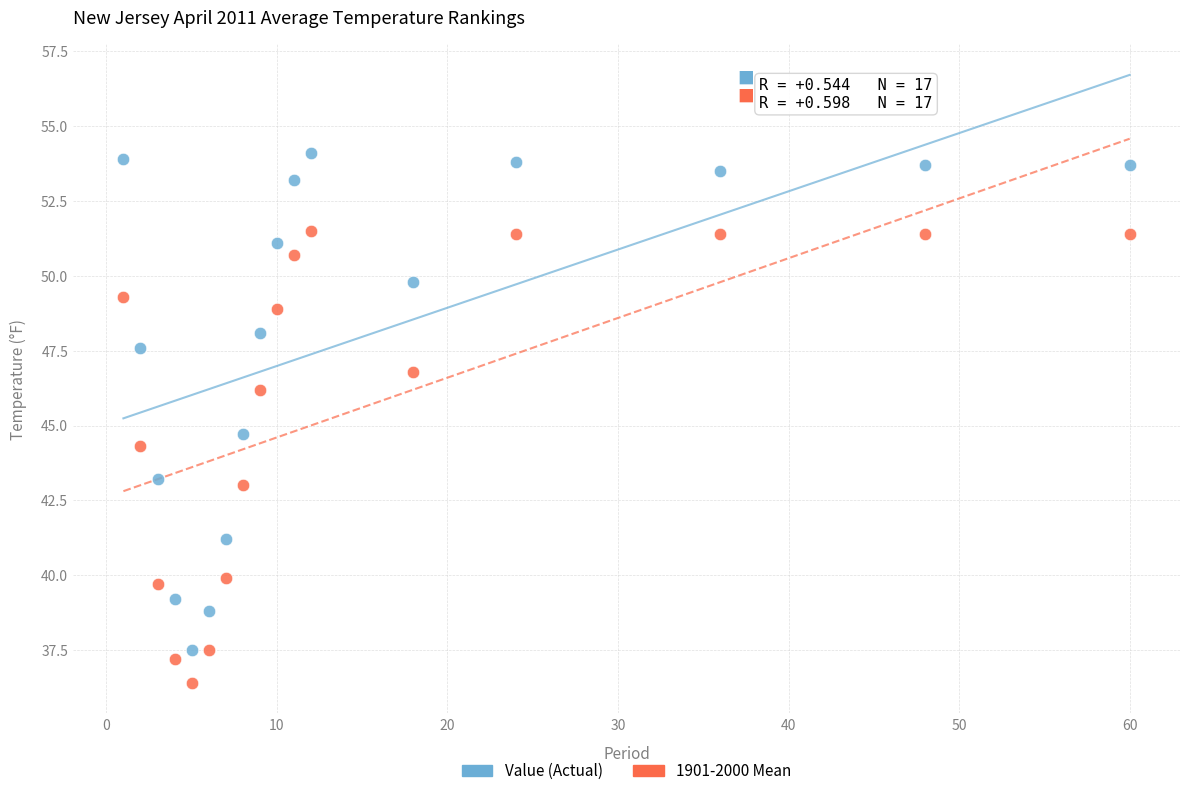

Which series has the widest spread of Y values?

Value (Actual)